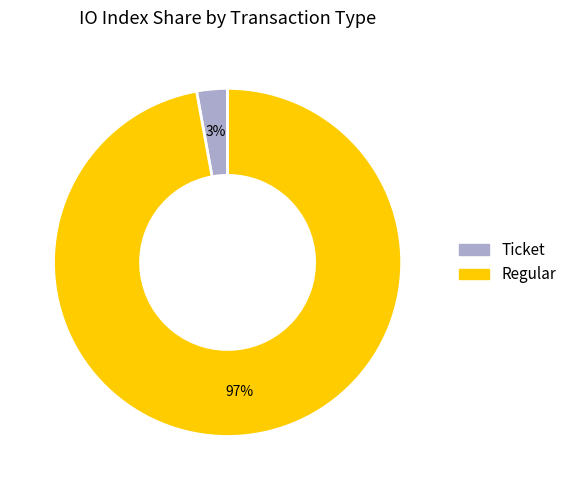

Does any single category account for the majority?

Yes